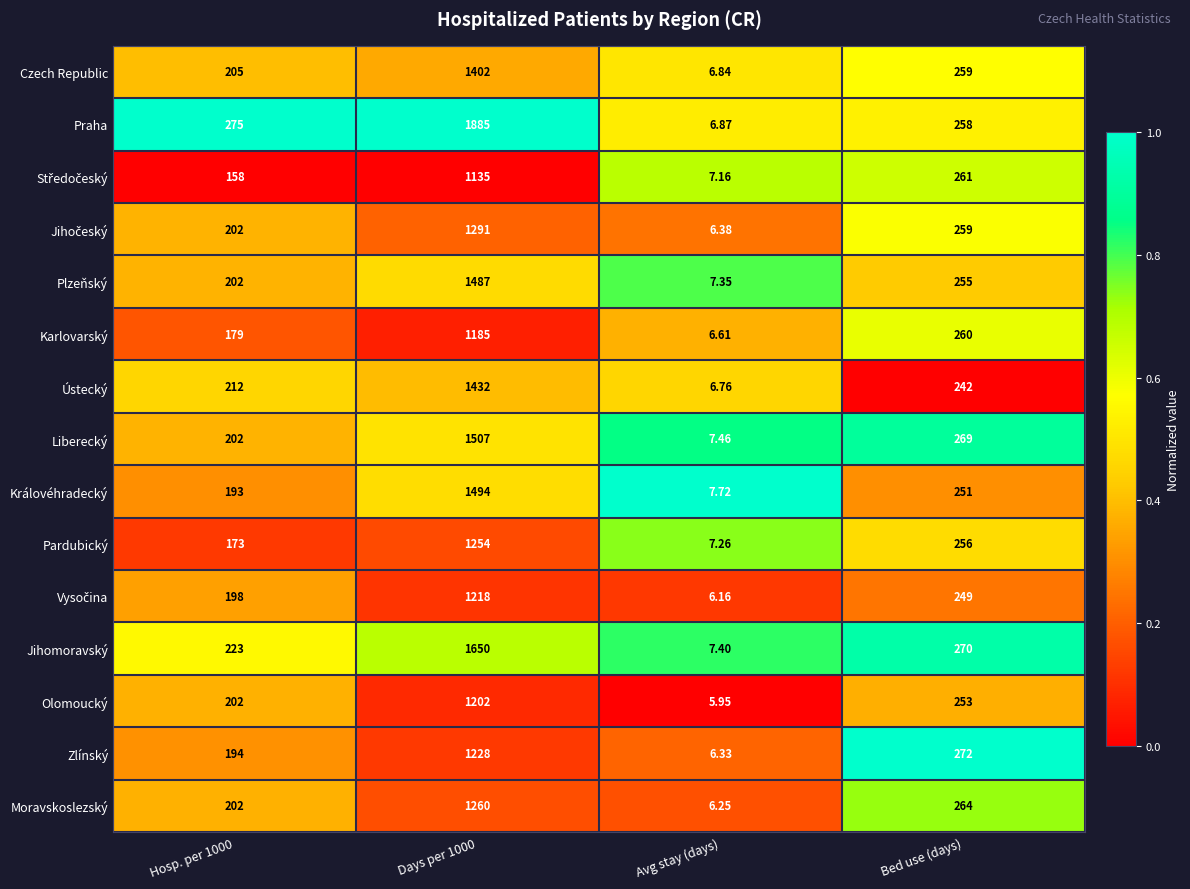

Which category has the lowest value in the Královéhradecký series?

Avg stay (days)